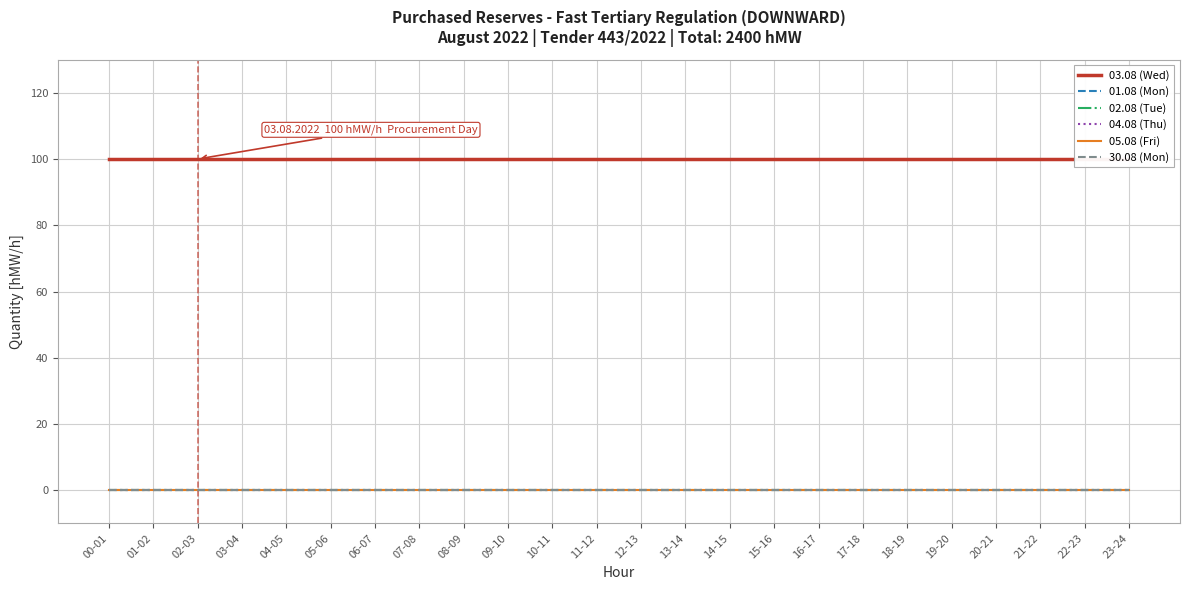

Reading left to right, extract all data points from this chart.

03.08 (Wed): 100	100	100	100	100	100	100	100	100	100	100	100	100	100	100	100	100	100	100	100	100	100	100	100
01.08 (Mon): 0	0	0	0	0	0	0	0	0	0	0	0	0	0	0	0	0	0	0	0	0	0	0	0
02.08 (Tue): 0	0	0	0	0	0	0	0	0	0	0	0	0	0	0	0	0	0	0	0	0	0	0	0
04.08 (Thu): 0	0	0	0	0	0	0	0	0	0	0	0	0	0	0	0	0	0	0	0	0	0	0	0
05.08 (Fri): 0	0	0	0	0	0	0	0	0	0	0	0	0	0	0	0	0	0	0	0	0	0	0	0
30.08 (Mon): 0	0	0	0	0	0	0	0	0	0	0	0	0	0	0	0	0	0	0	0	0	0	0	0